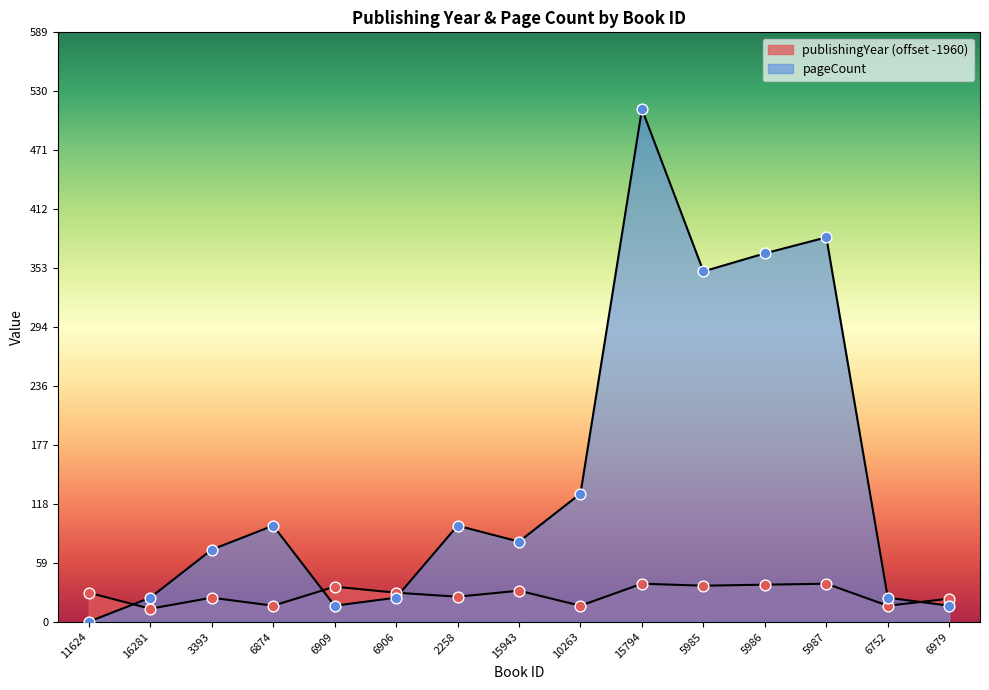

Which series has the widest spread of Y values?

pageCount